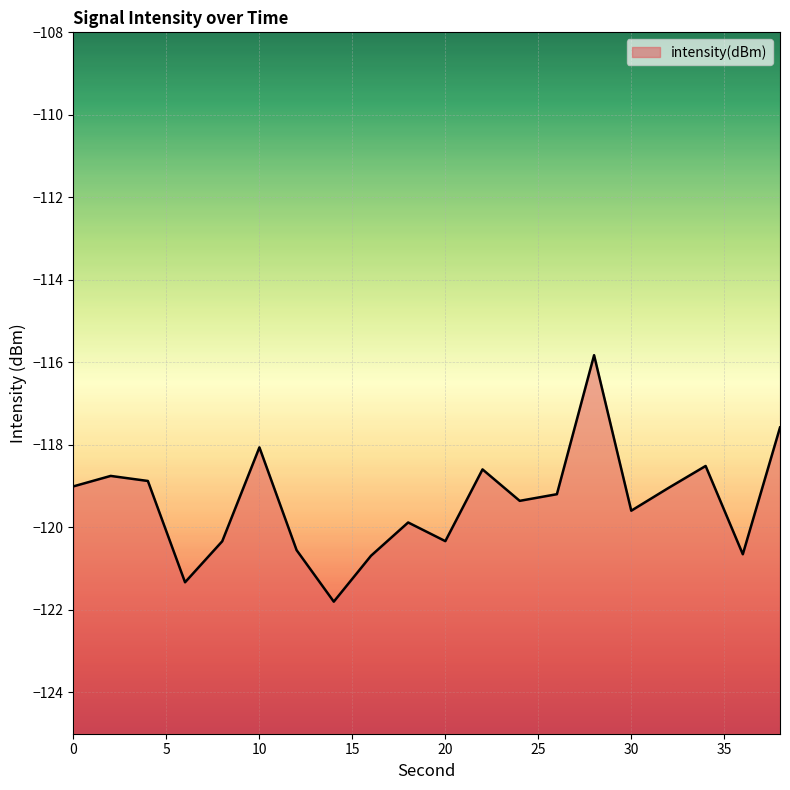

Rank the categories by value from lowest to highest.

14, 6, 16, 36, 12, 8, 20, 18, 30, 24, 26, 32, 0, 4, 2, 22, 34, 10, 38, 28